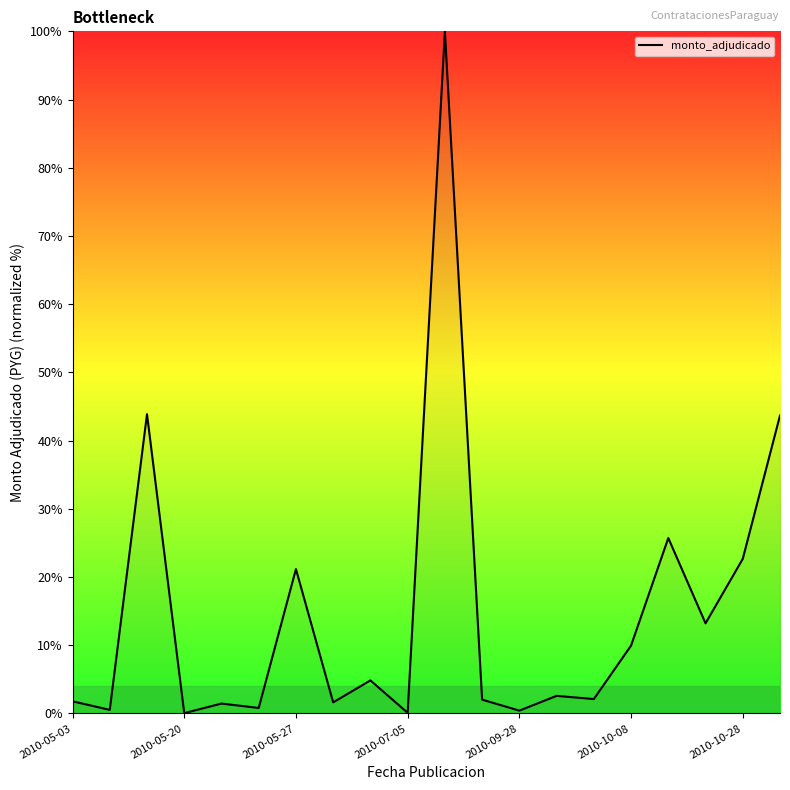

What is the maximum value shown in the chart?

100.0